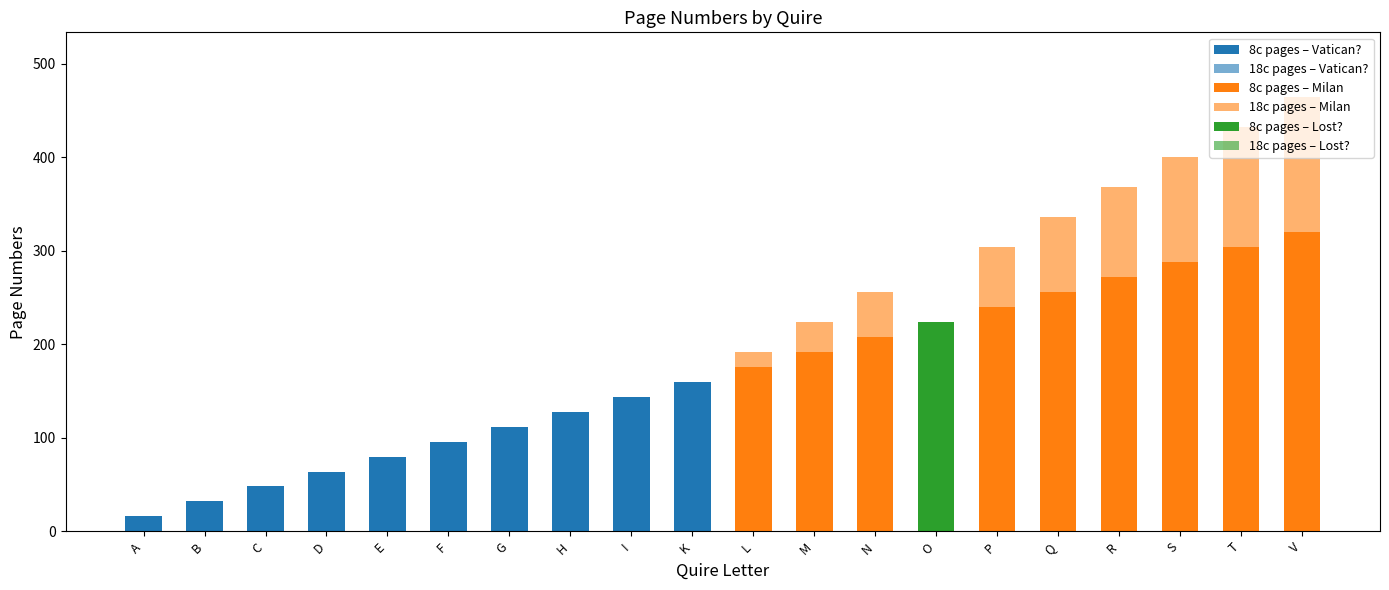

What is the sum of the 8c pages – Vatican? values at E and K?

240